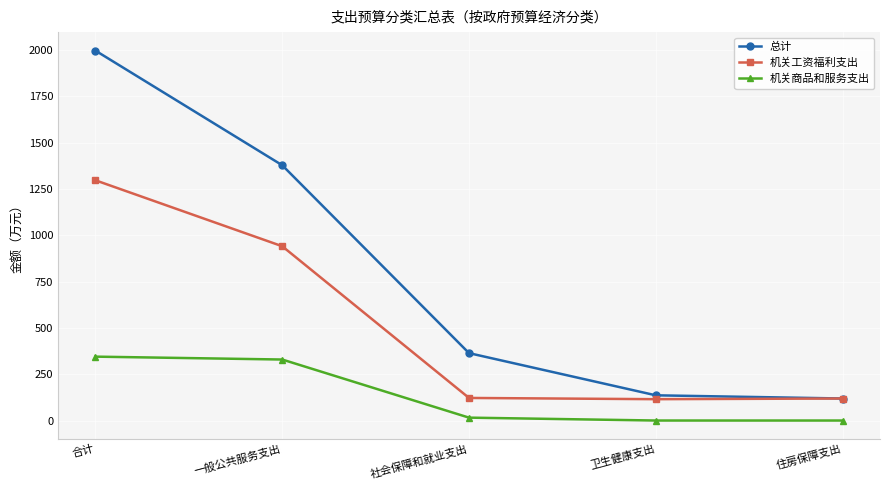

How many values in the 机关商品和服务支出 series exceed 15?

3